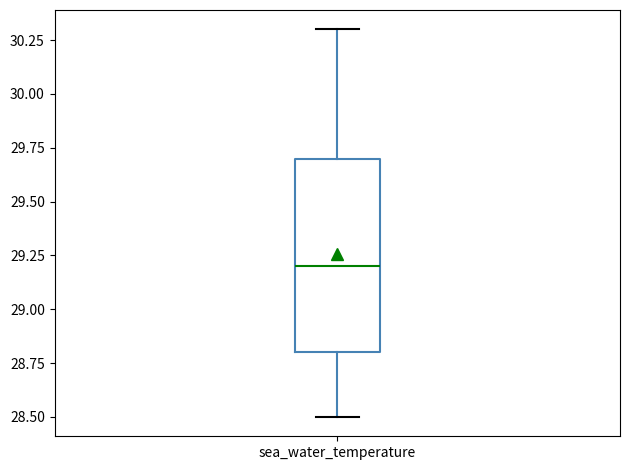

Transcribe this box plot: give where the median line is, the range the box spans, and where the two whiskers end, as read against the y-axis. The values are not printed on the chart, so give them approximately, as read against the axis.

median 29.2, box 28.8 to 29.7, whiskers 28.5 to 30.3